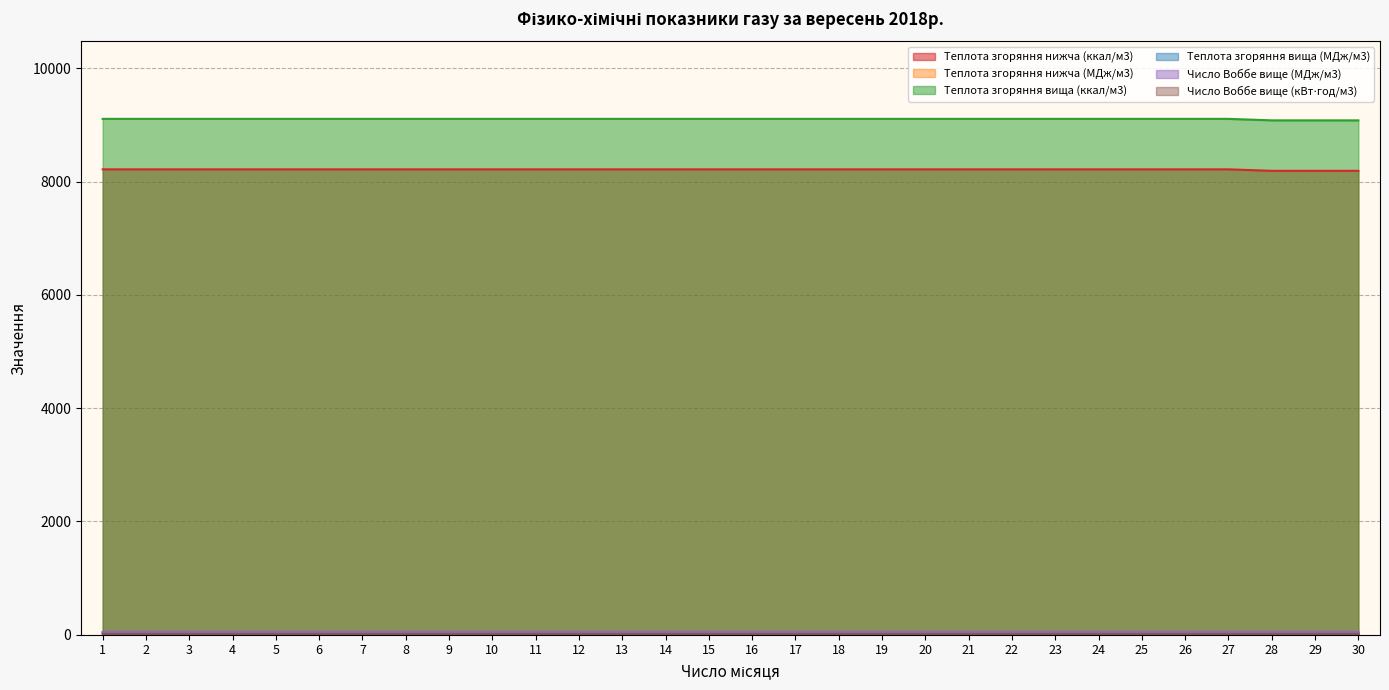

Reading left to right, what are all the values shown in this chart?

Теплота згоряння нижча (ккал/м3): 1=8216.3	2=8216.3	3=8216.3	4=8216.3	5=8216.3	6=8216.3	7=8216.3	8=8216.3	9=8216.3	10=8216.3	11=8216.3	12=8216.3	13=8216.3	14=8216.3	15=8216.3	16=8216.3	17=8216.3	18=8216.3	19=8216.3	20=8216.3	21=8216.3	22=8216.3	23=8216.3	24=8216.3	25=8216.3	26=8216.3	27=8216.3	28=8190.0	29=8190.0	30=8190.0
Теплота згоряння нижча (МДж/м3): 1=34.4	2=34.4	3=34.4	4=34.4	5=34.4	6=34.4	7=34.4	8=34.4	9=34.4	10=34.4	11=34.4	12=34.4	13=34.4	14=34.4	15=34.4	16=34.4	17=34.4	18=34.4	19=34.4	20=34.4	21=34.4	22=34.4	23=34.4	24=34.4	25=34.4	26=34.4	27=34.4	28=34.3	29=34.3	30=34.3
Теплота згоряння вища (ккал/м3): 1=9107.2	2=9107.2	3=9107.2	4=9107.2	5=9107.2	6=9107.2	7=9107.2	8=9107.2	9=9107.2	10=9107.2	11=9107.2	12=9107.2	13=9107.2	14=9107.2	15=9107.2	16=9107.2	17=9107.2	18=9107.2	19=9107.2	20=9107.2	21=9107.2	22=9107.2	23=9107.2	24=9107.2	25=9107.2	26=9107.2	27=9107.2	28=9080.9	29=9080.9	30=9080.9
Теплота згоряння вища (МДж/м3): 1=38.1	2=38.1	3=38.1	4=38.1	5=38.1	6=38.1	7=38.1	8=38.1	9=38.1	10=38.1	11=38.1	12=38.1	13=38.1	14=38.1	15=38.1	16=38.1	17=38.1	18=38.1	19=38.1	20=38.1	21=38.1	22=38.1	23=38.1	24=38.1	25=38.1	26=38.1	27=38.1	28=38.0	29=38.0	30=38.0
Число Воббе вище (МДж/м3): 1=50.0	2=50.0	3=50.0	4=50.0	5=50.0	6=50.0	7=50.0	8=50.0	9=50.0	10=50.0	11=50.0	12=50.0	13=50.0	14=50.0	15=50.0	16=50.0	17=50.0	18=50.0	19=50.0	20=50.0	21=50.0	22=50.0	23=50.0	24=50.0	25=50.0	26=50.0	27=50.0	28=49.9	29=49.9	30=49.9
Число Воббе вище (кВт⋅год/м3): 1=13.9	2=13.9	3=13.9	4=13.9	5=13.9	6=13.9	7=13.9	8=13.9	9=13.9	10=13.9	11=13.9	12=13.9	13=13.9	14=13.9	15=13.9	16=13.9	17=13.9	18=13.9	19=13.9	20=13.9	21=13.9	22=13.9	23=13.9	24=13.9	25=13.9	26=13.9	27=13.9	28=13.9	29=13.9	30=13.9